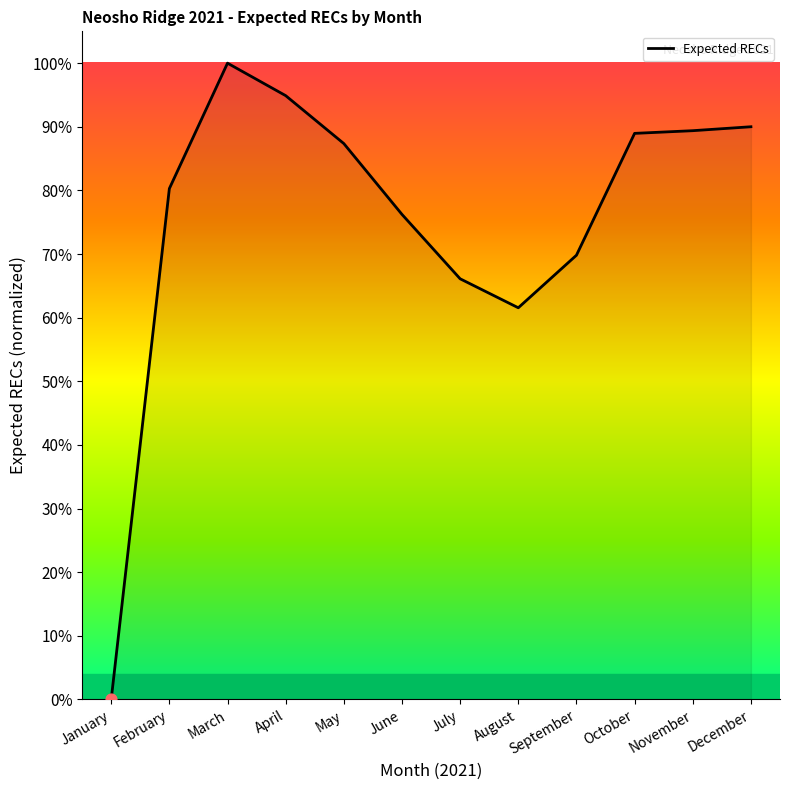

Between December and April, which is larger?

April